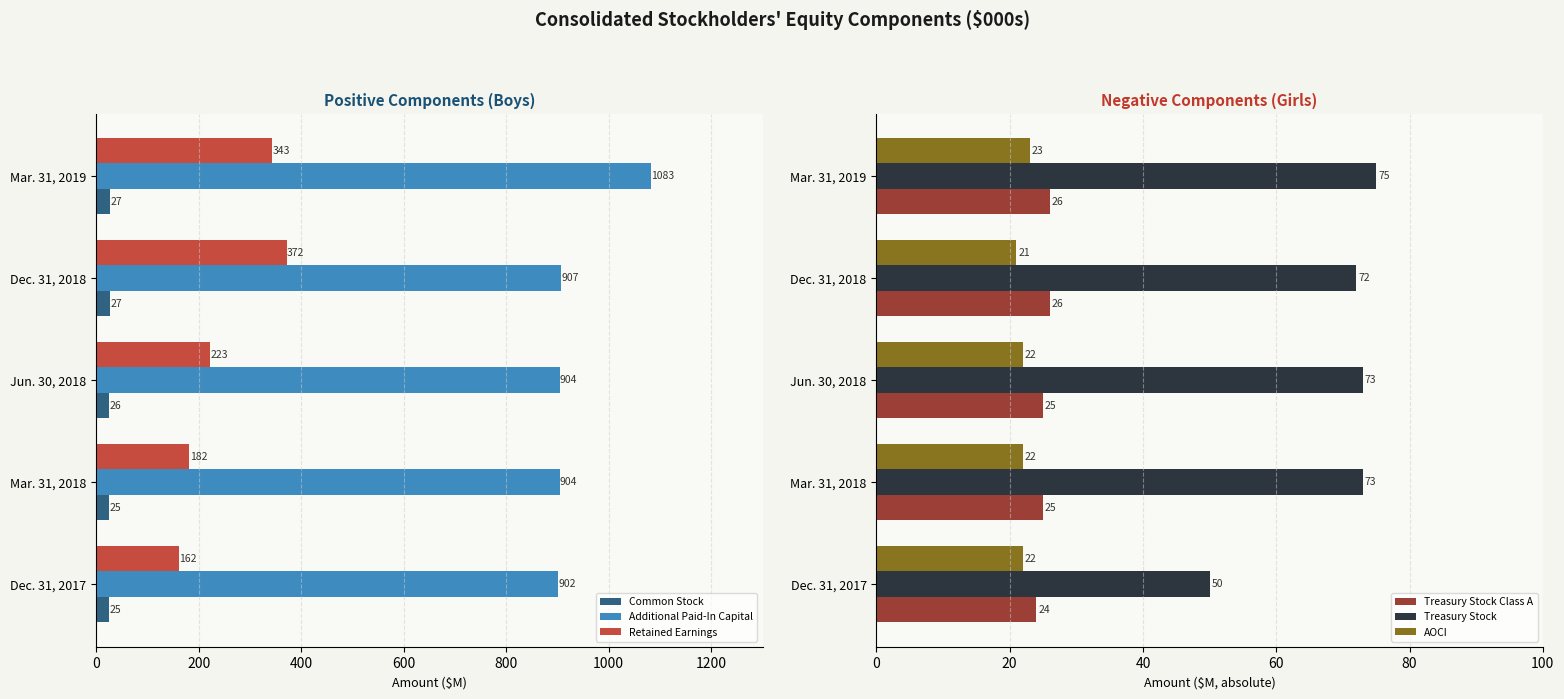

At which label is Retained Earnings closest to 267?

Jun. 30, 2018